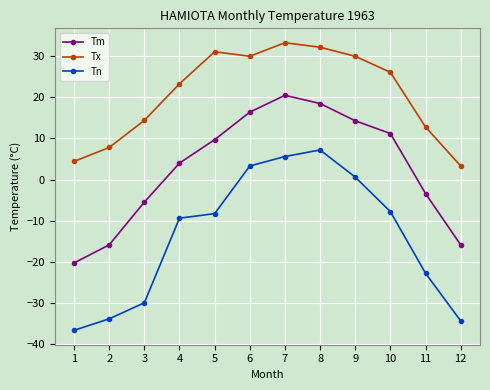

What is the difference between the second highest and second lowest values in the Tx series?

27.8